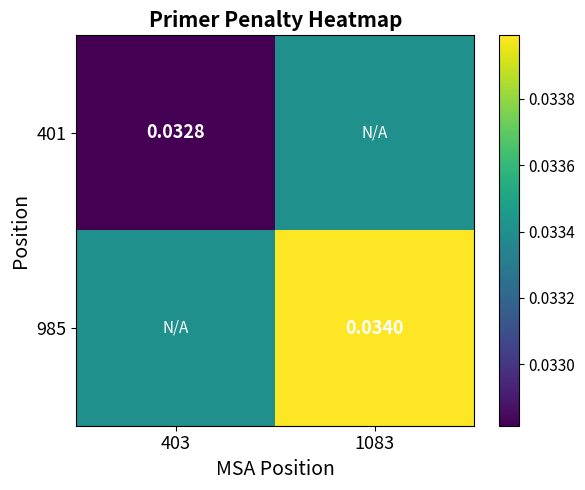

How many series are shown in this chart?

2